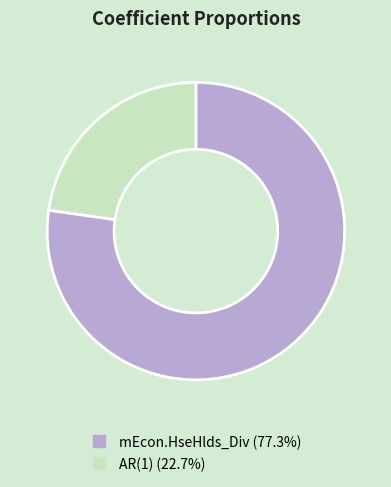

Do mEcon.HseHlds_Div and AR(1) together represent more than half of the pie?

Yes